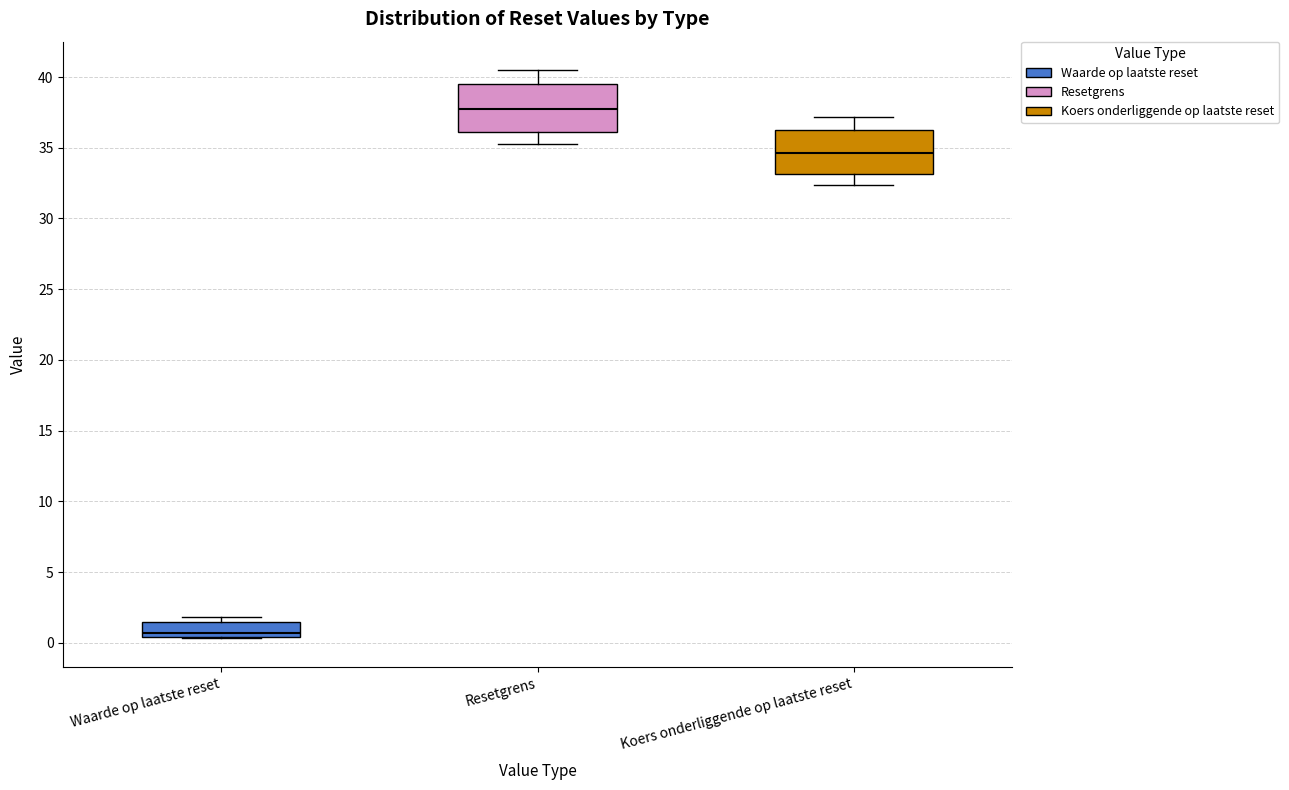

Reading left to right, read every box against the y-axis: the position of its median line, the range the box covers, and the ends of its whiskers. The values are not printed on the chart, so give them approximately, as read against the axis.

Waarde op laatste reset: median 0.5 (just above the box's lower edge), box 0.5 to 1.5, whiskers 0.5 to 2.0
Resetgrens: median 38.0, box 36.0 to 39.5, whiskers 35.5 to 40.5
Koers onderliggende op laatste reset: median 34.5, box 33.0 to 36.5, whiskers 32.5 to 37.0